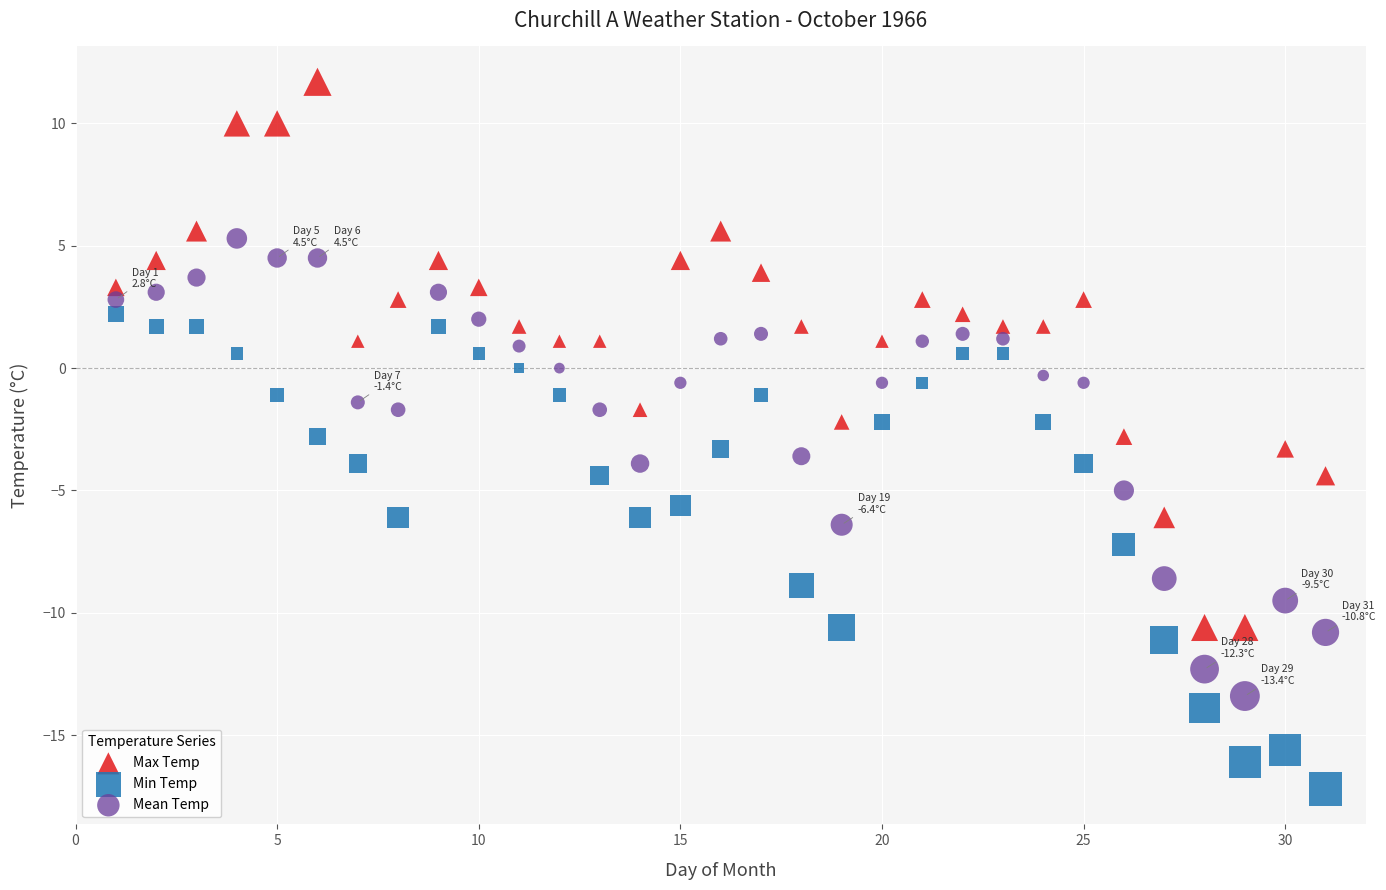

Which series has the largest Y range (max minus min)?

Max Temp